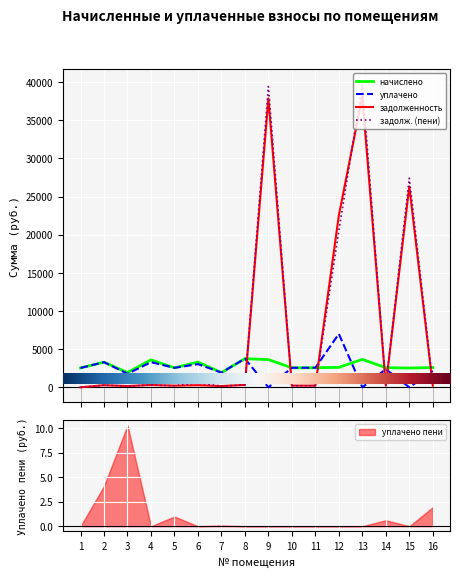

At which category is the sum across all series the highest?

13